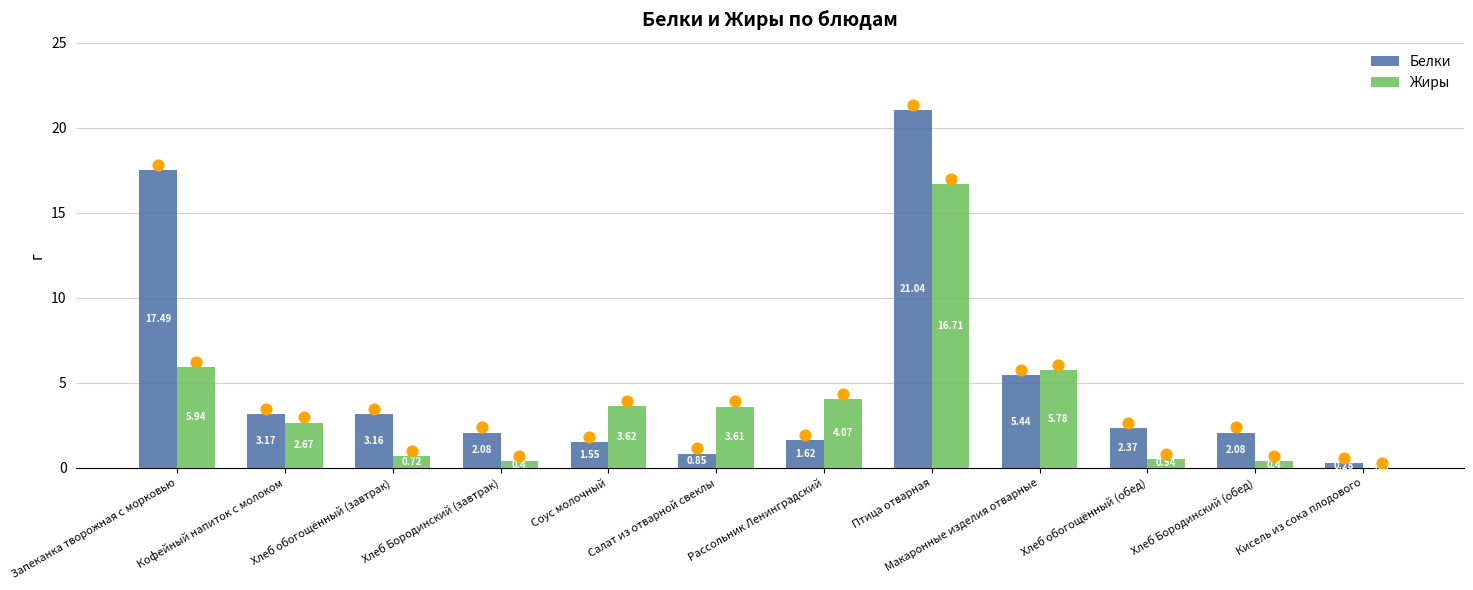

Which series contains the highest Y value?

Белки